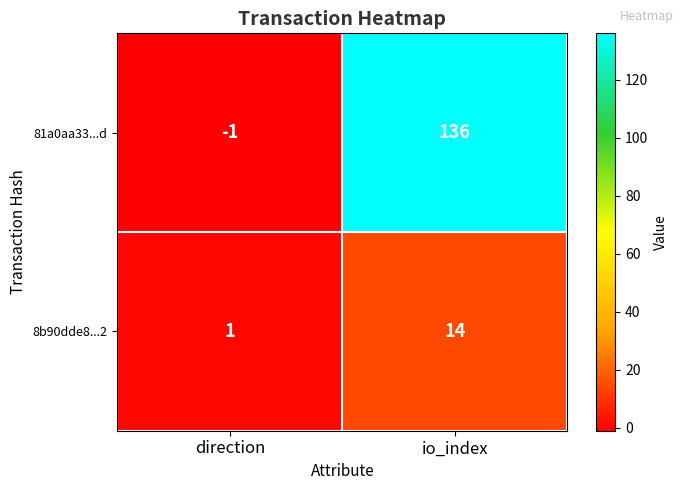

How many data points does each series have?

2